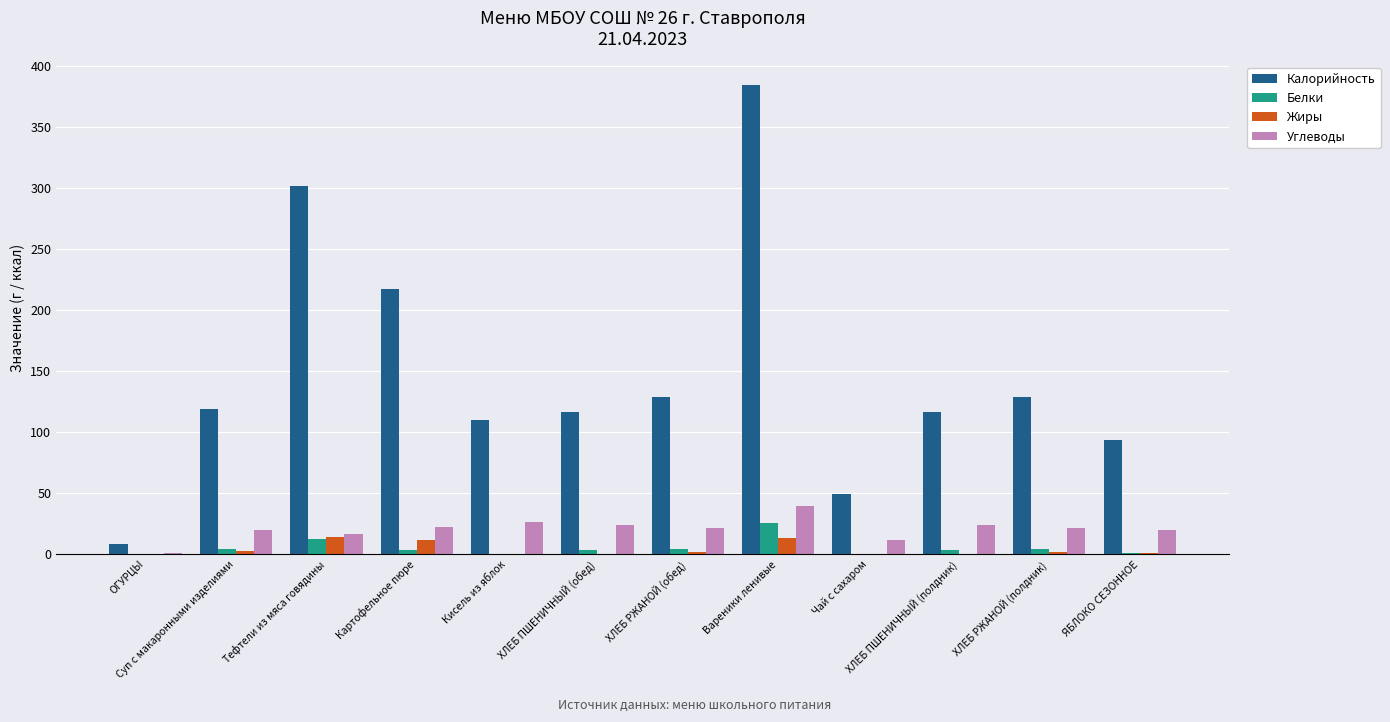

At which category is the sum across all series the highest?

Вареники ленивые